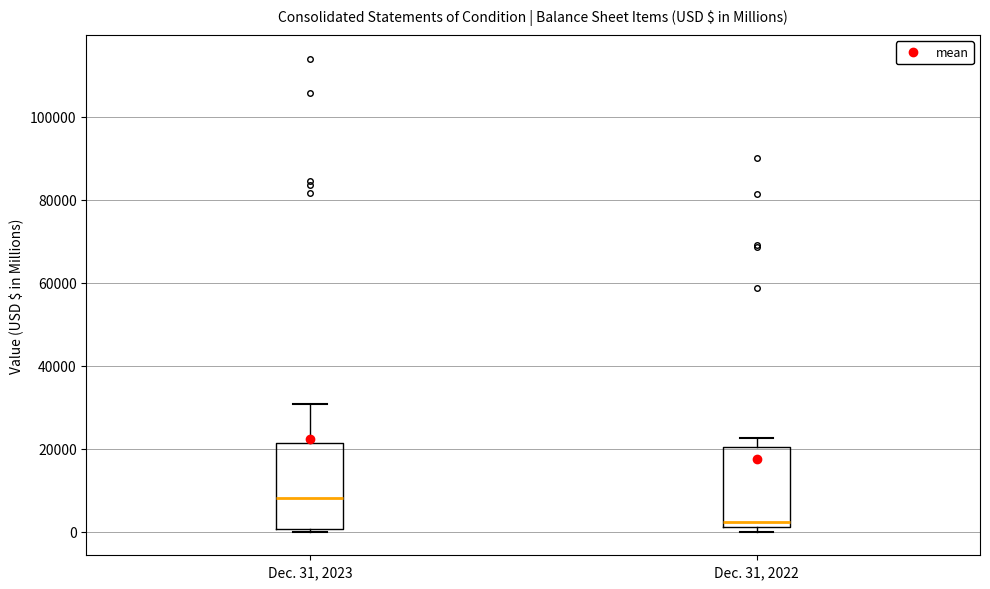

Where is the lower edge of the box for Dec. 31, 2023 on the y-axis? The values are not printed on the chart, so give them approximately, as read against the axis.

0